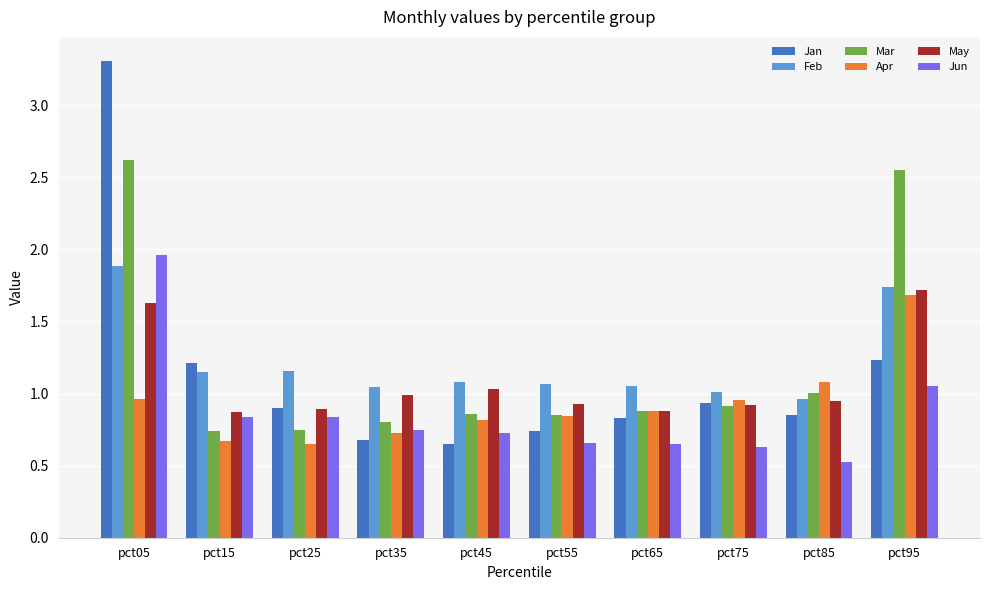

Which series has the largest range (max minus min)?

Jan